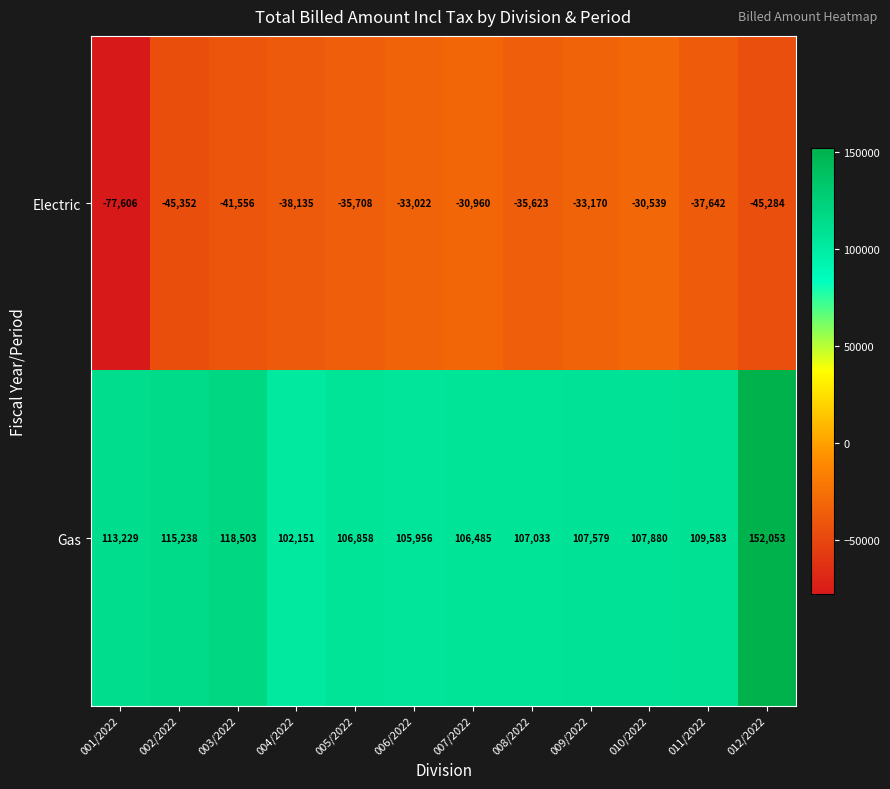

Rank the series at 006/2022 from highest to lowest value.

Gas, Electric